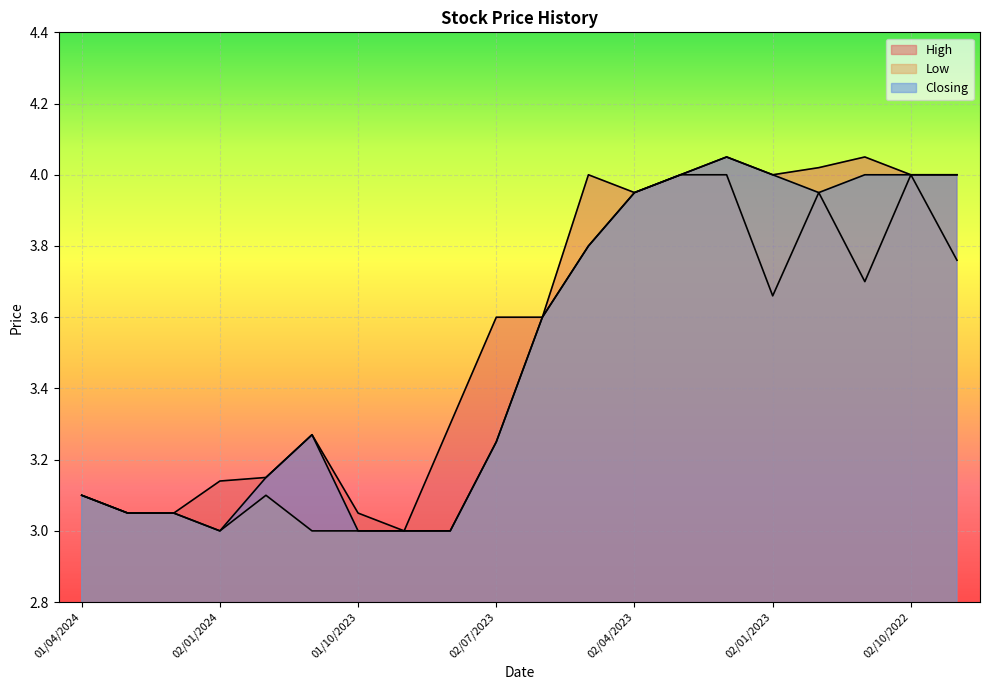

Reading left to right, transcribe all the data shown in this chart.

High: 3.1	3.0	3.0	3.1	3.1	3.3	3.0	3.0	3.3	3.6	3.6	4.0	4.0	4.0	4.0	4.0	4.0	4.0	4.0	4.0
Low: 3.1	3.0	3.0	3.0	3.1	3.0	3.0	3.0	3.0	3.2	3.6	3.8	4.0	4.0	4.0	3.7	4.0	3.7	4.0	3.8
Closing: 3.1	3.0	3.0	3.0	3.1	3.3	3.0	3.0	3.0	3.2	3.6	3.8	4.0	4.0	4.0	4.0	4.0	4.0	4.0	4.0